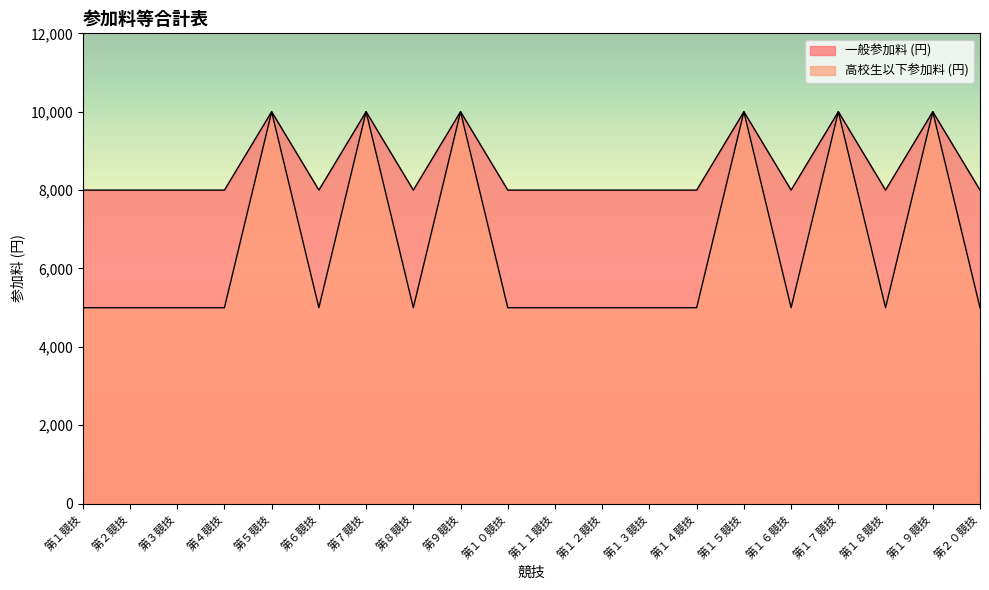

What is the value of the 一般参加料 (円) point at the 5th from the left?

10000